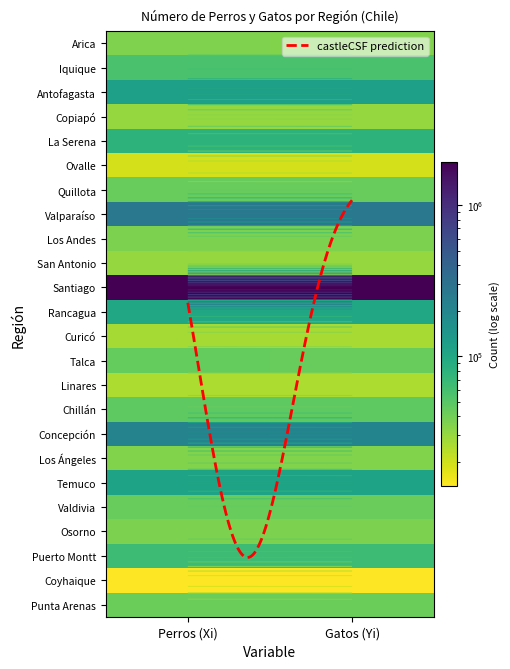

What is the maximum value shown in the chart?

1918418